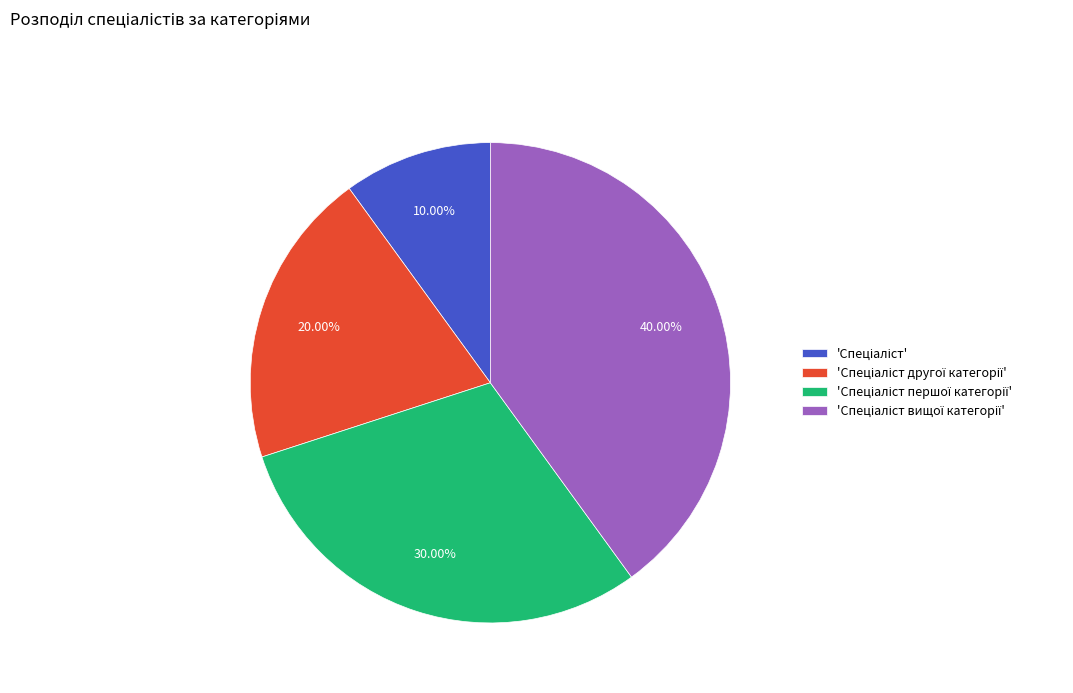

Is there any slice that represents more than half of the pie?

No